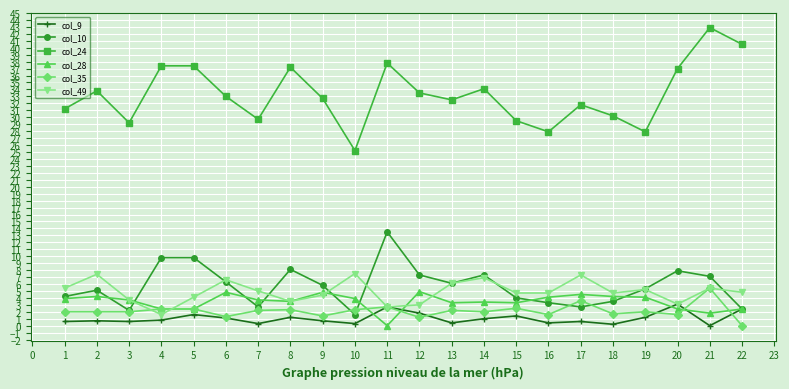

What is the difference between the maximum and minimum values in the col_28 series?

4.9